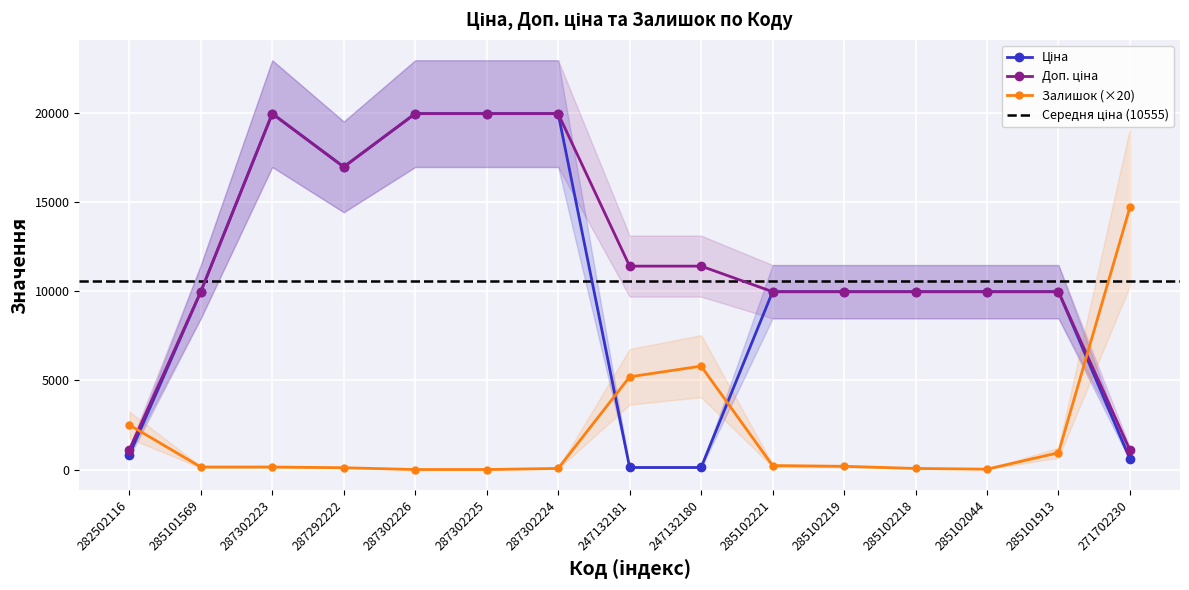

Is it true that Доп. ціна equals 19964.2 at 287302225?

True